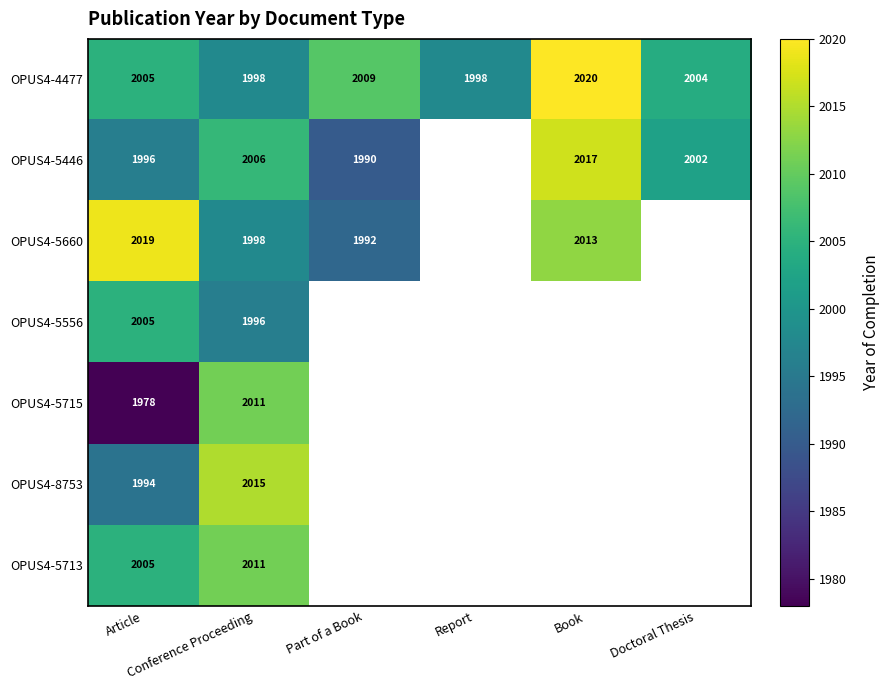

Count the OPUS4-4477 values in the range 1998 to 2009.

5